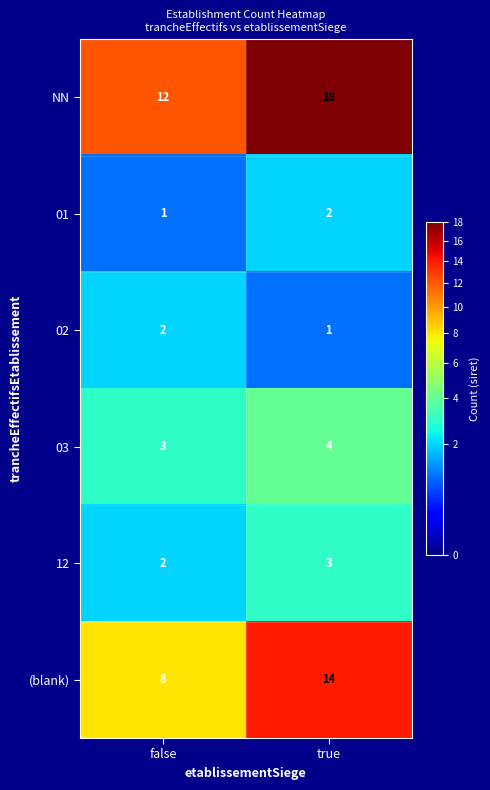

Reading right to left, extract all data points from this chart.

NN: 18	12
01: 2	1
02: 1	2
03: 4	3
12: 3	2
(blank): 14	8